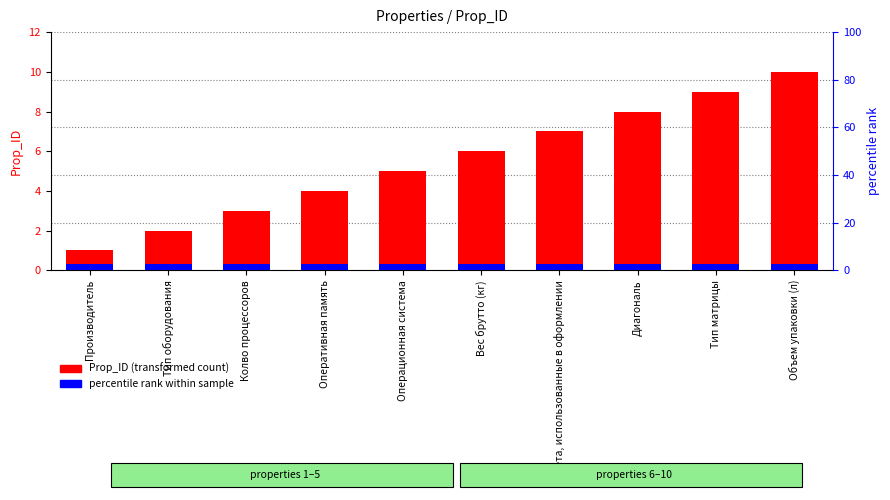

Count the number of data series in this chart.

2